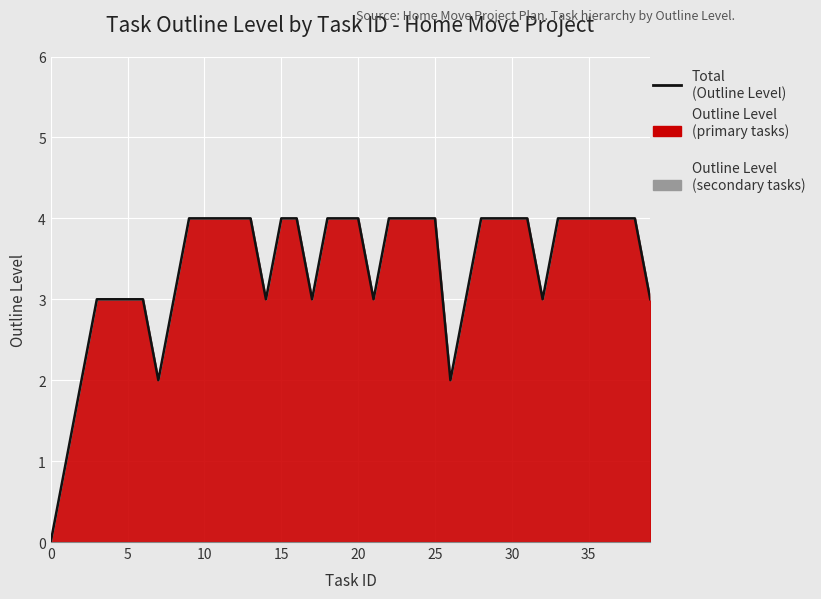

What is the difference between the maximum and minimum values?

4